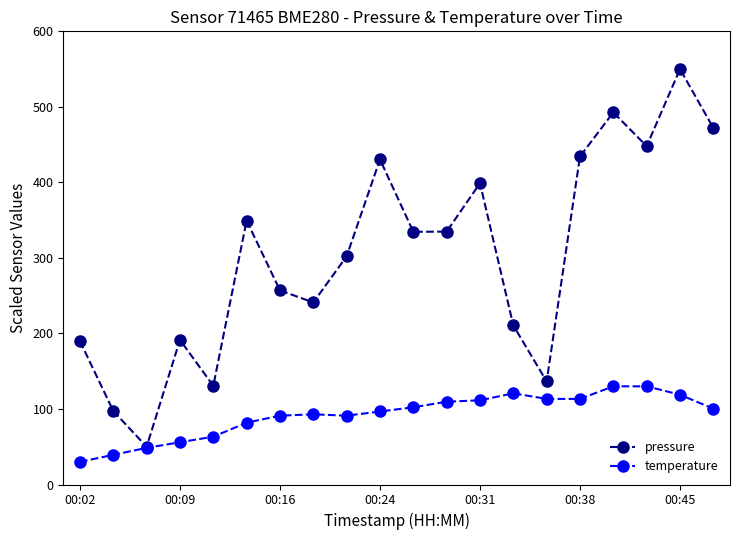

What is the greatest value displayed?

550.0